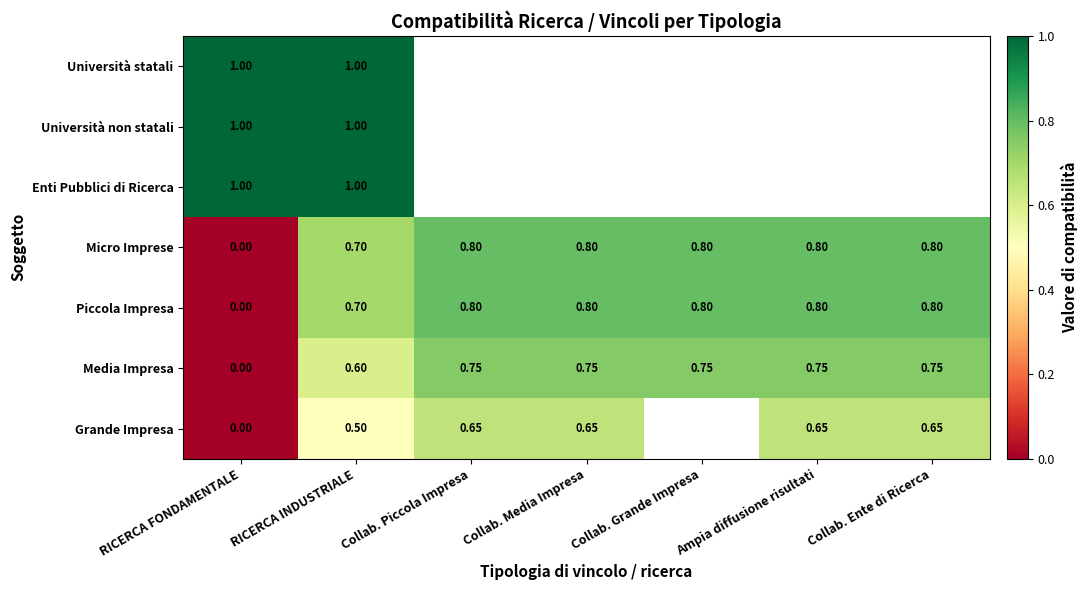

At which label is Media Impresa closest to 0?

RICERCA FONDAMENTALE